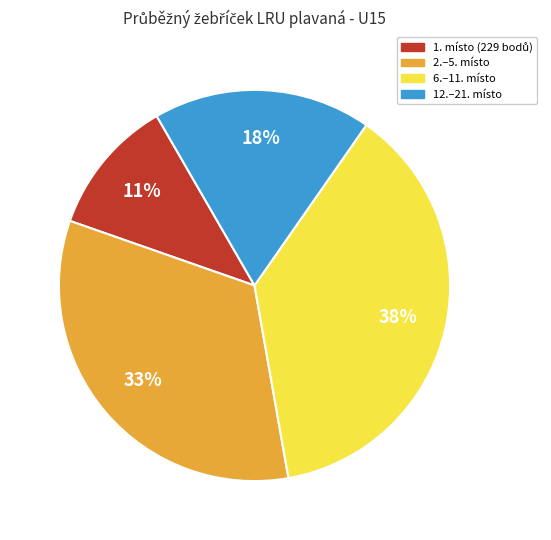

To the nearest percent, what is the average slice percentage?

25%